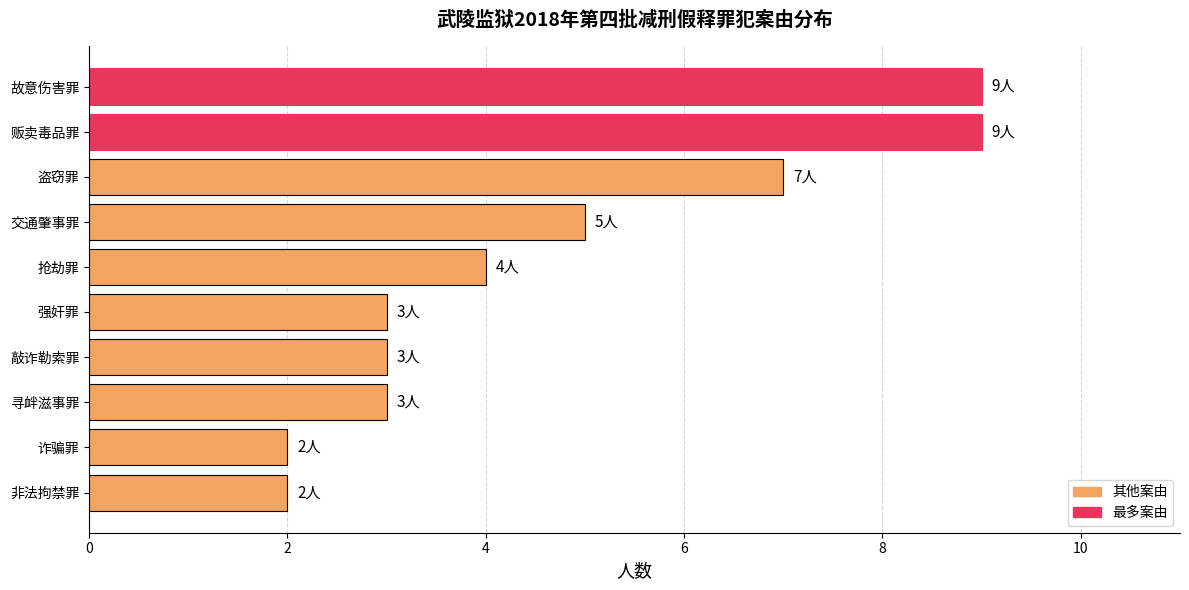

Are the bars horizontal?

Yes